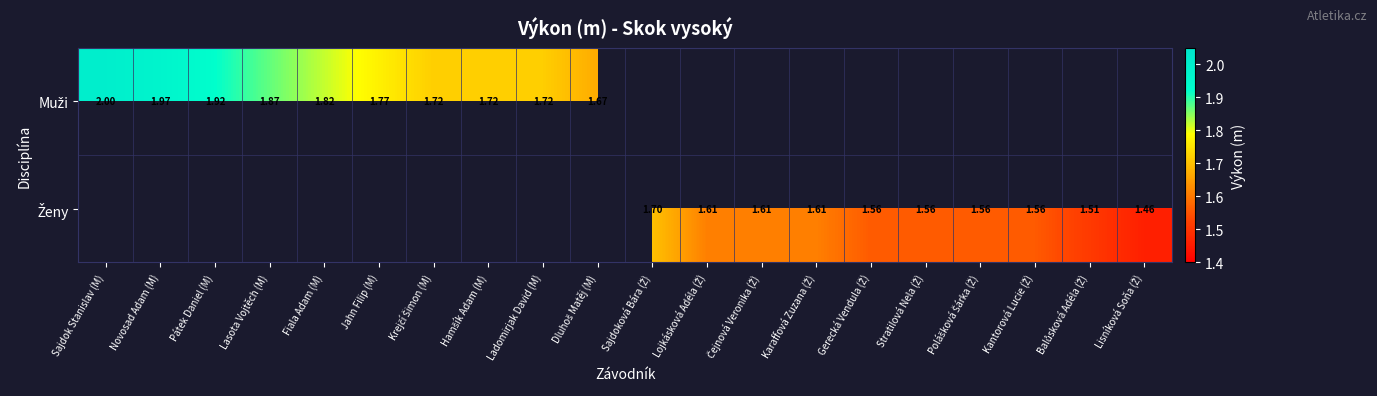

How many values in Muži are above zero?

10